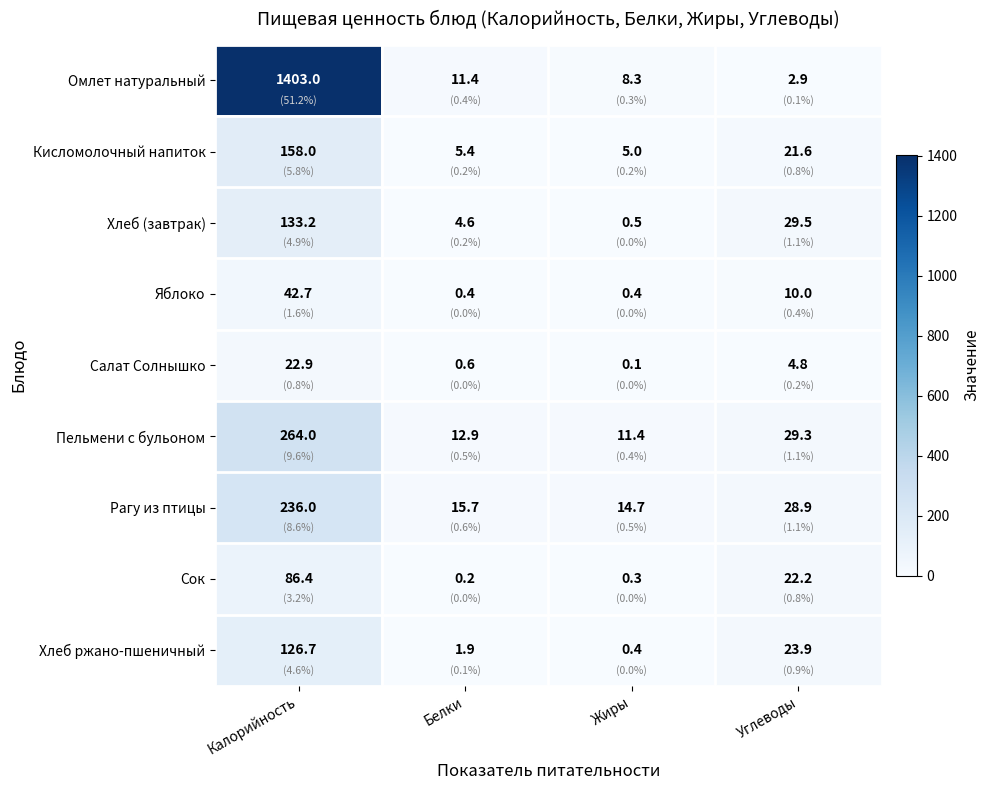

At which category does the chart reach its minimum across all series?

Жиры